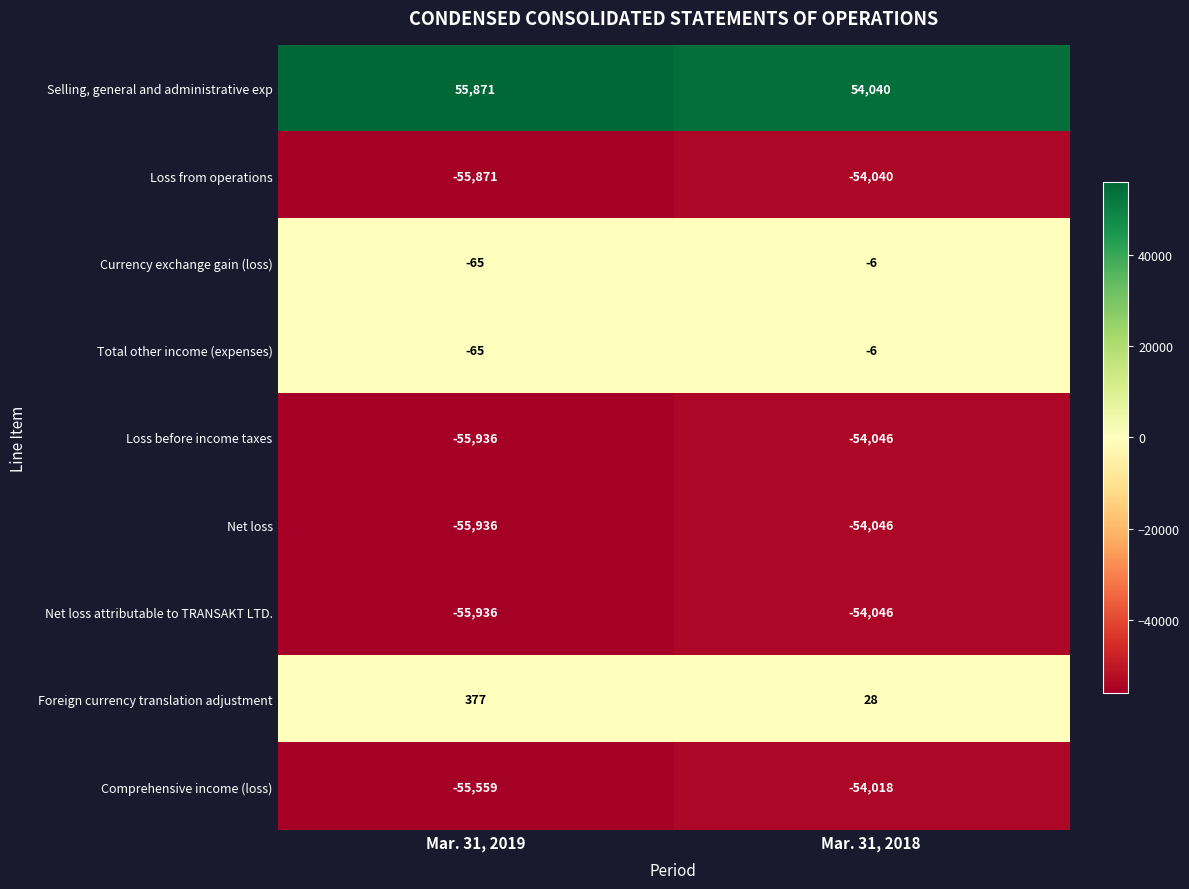

What is the sum of the Currency exchange gain (loss) values at Mar. 31, 2018 and Mar. 31, 2019?

-71